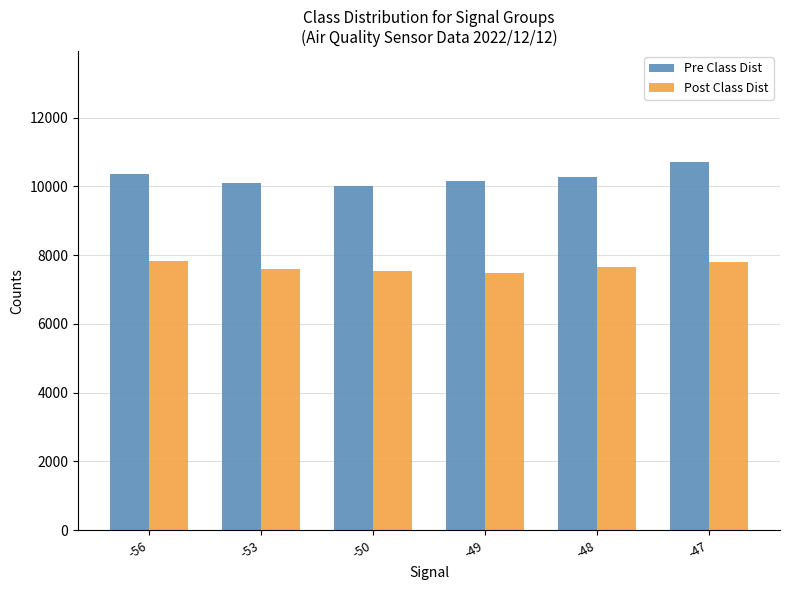

The Pre Class Dist series shows 10101.0 at -53. True or false?

True